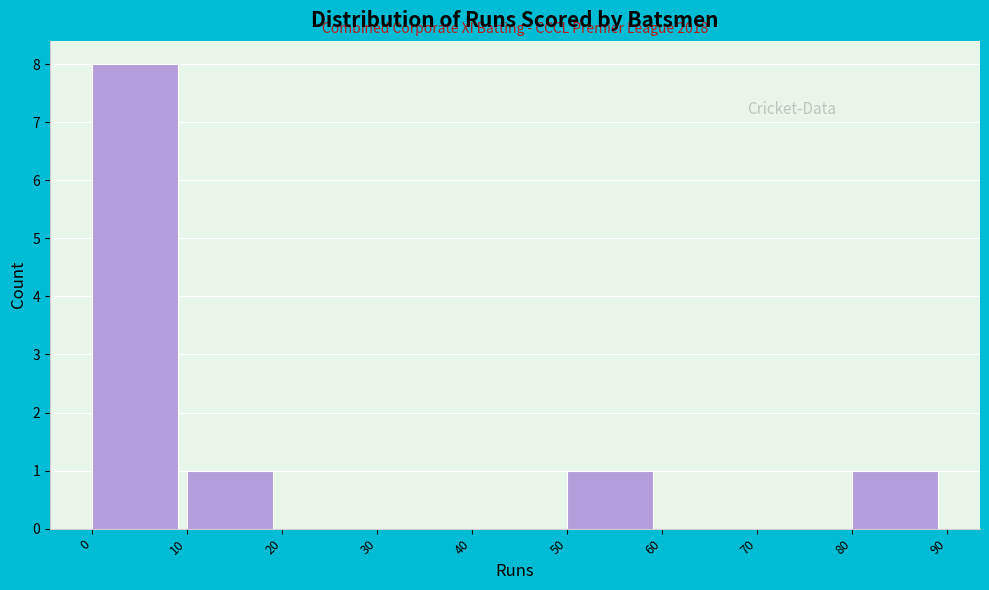

Over which range of the x-axis is the bar tallest?

0 to 10